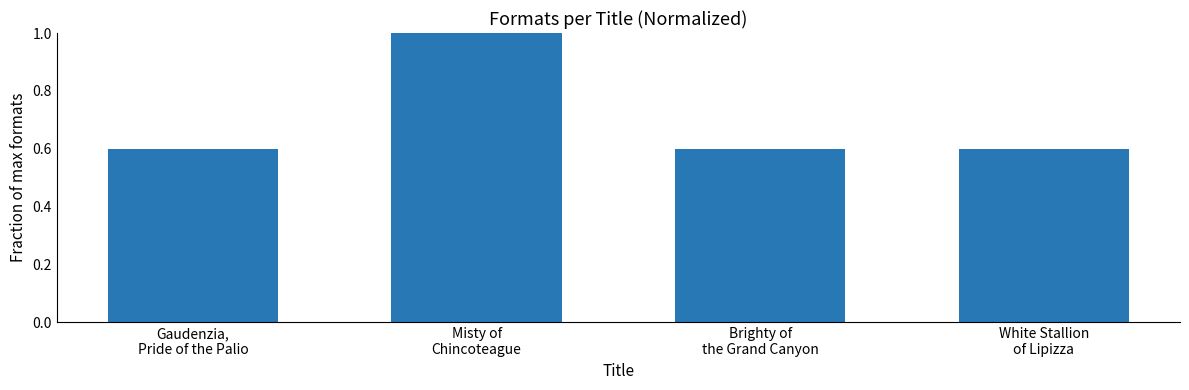

What is the sum of the values at Misty of
Chincoteague and Brighty of
the Grand Canyon?

1.6